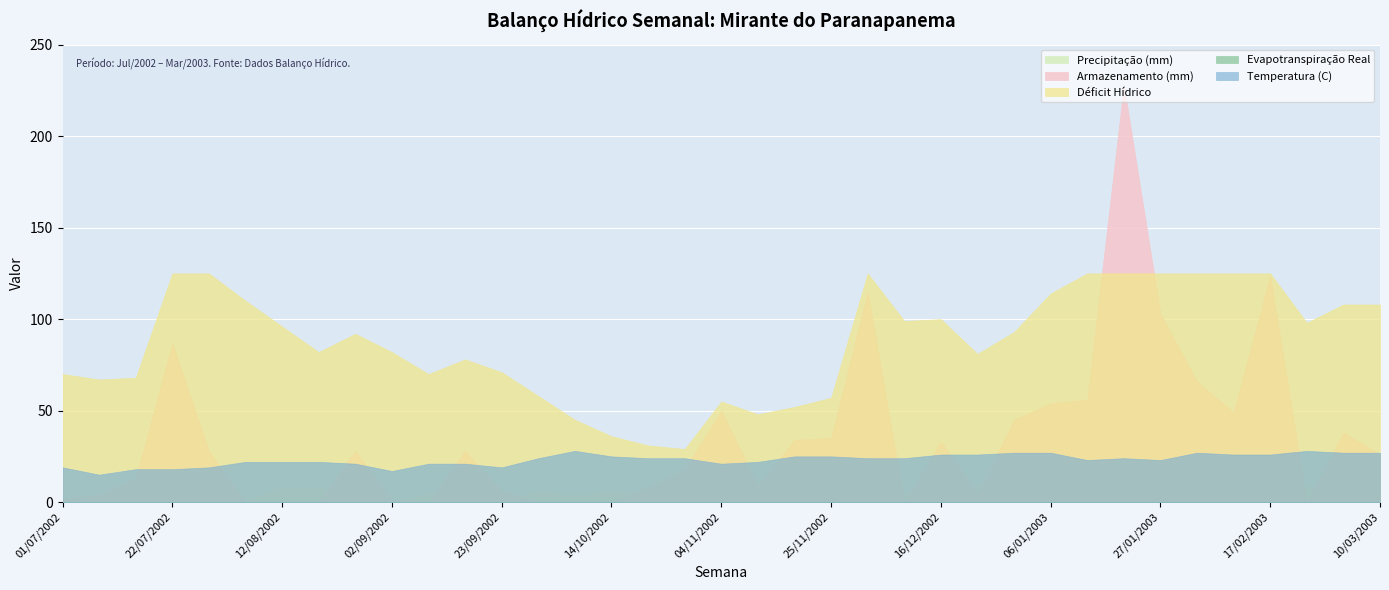

What position from the left is 23/12/2002?

26